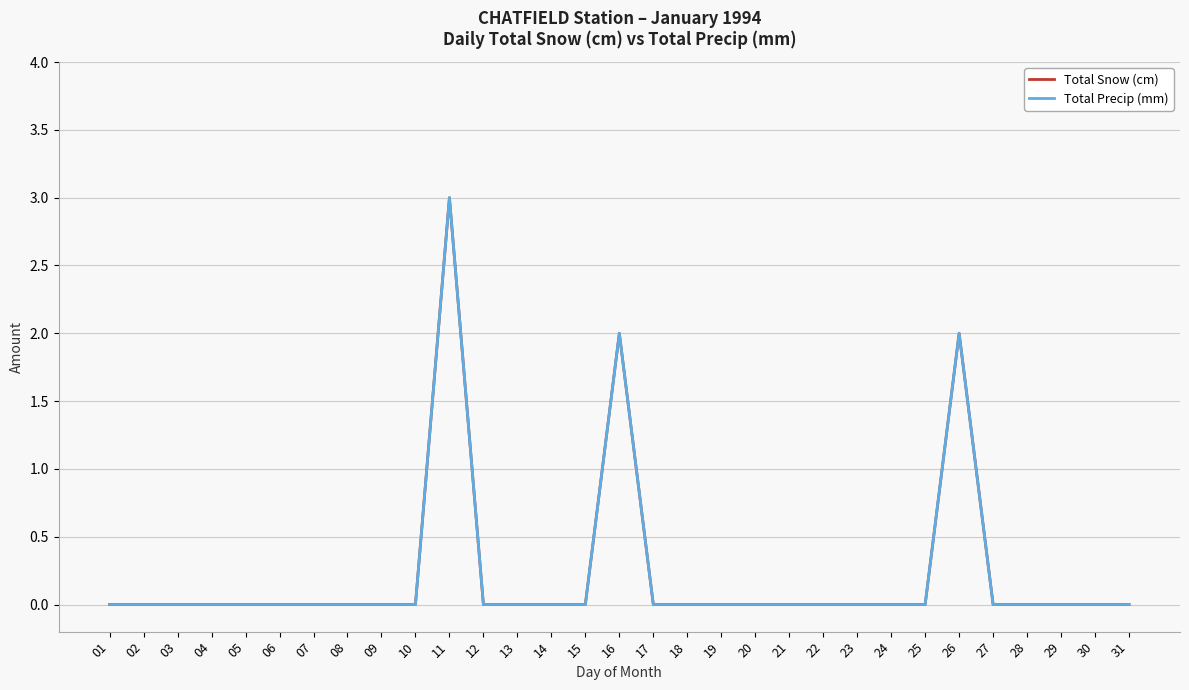

Does the chart have visible grid lines?

Yes